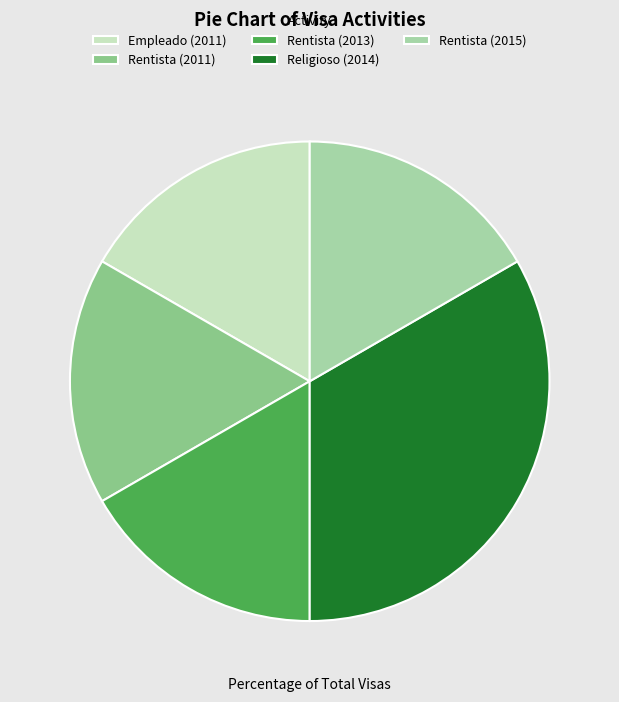

What is the largest slice in the pie chart?

Religioso (2014)